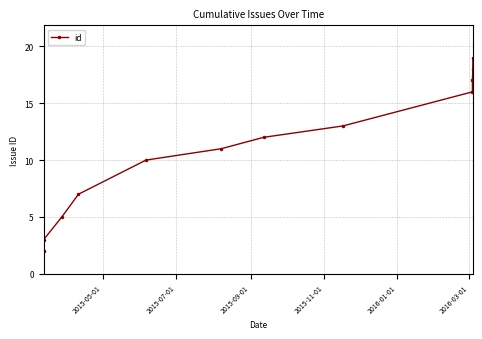

True or false: there are more than 0 points higher than both neighbors.

False